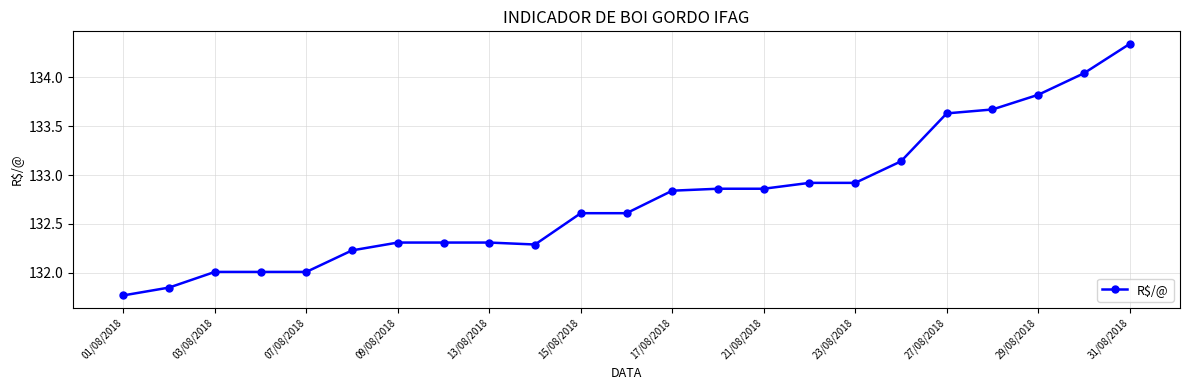

What is the value of the 4th point from the left?

132.0